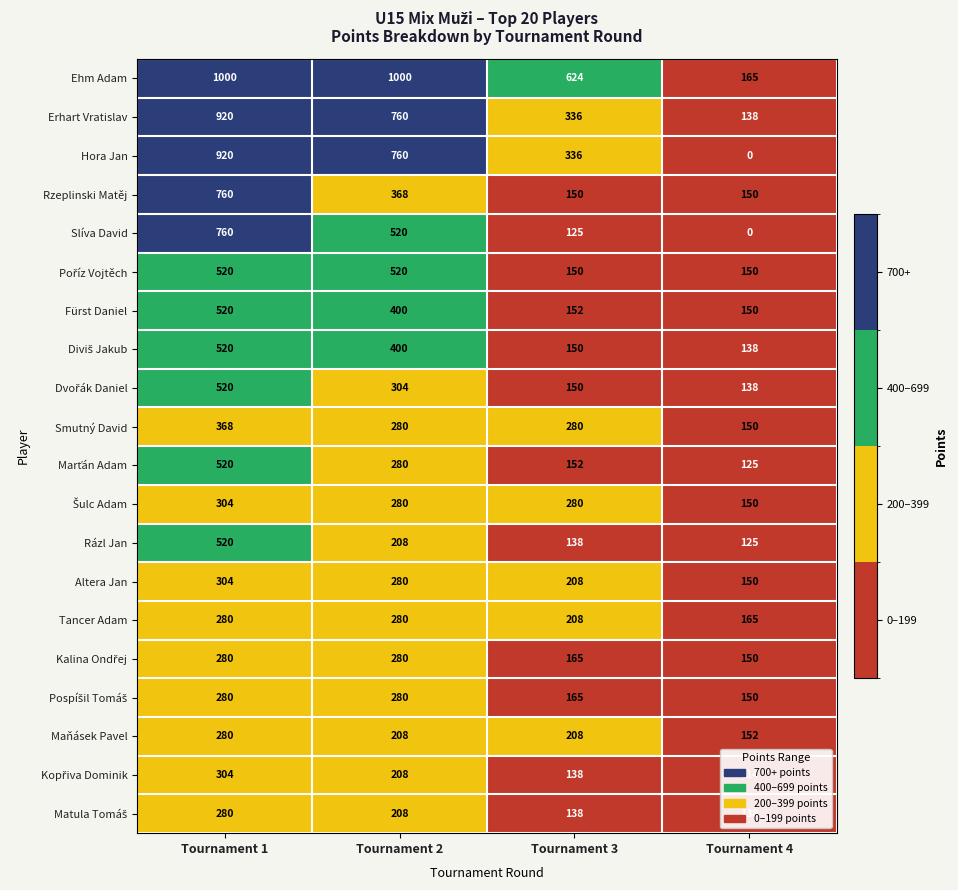

Which category has the lowest value in the Hora Jan series?

Tournament 4